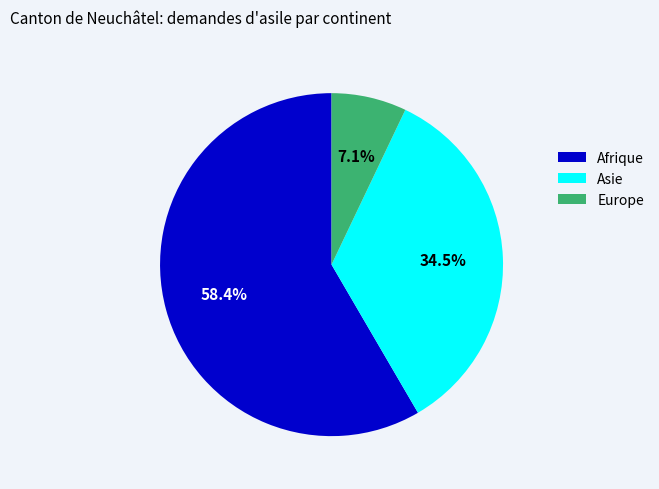

Rank the categories by value from highest to lowest.

Afrique, Asie, Europe